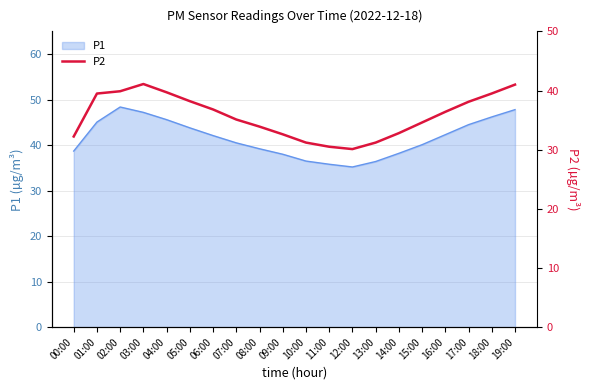

The value of P1 at 09:00 is 38.0. True or false?

True